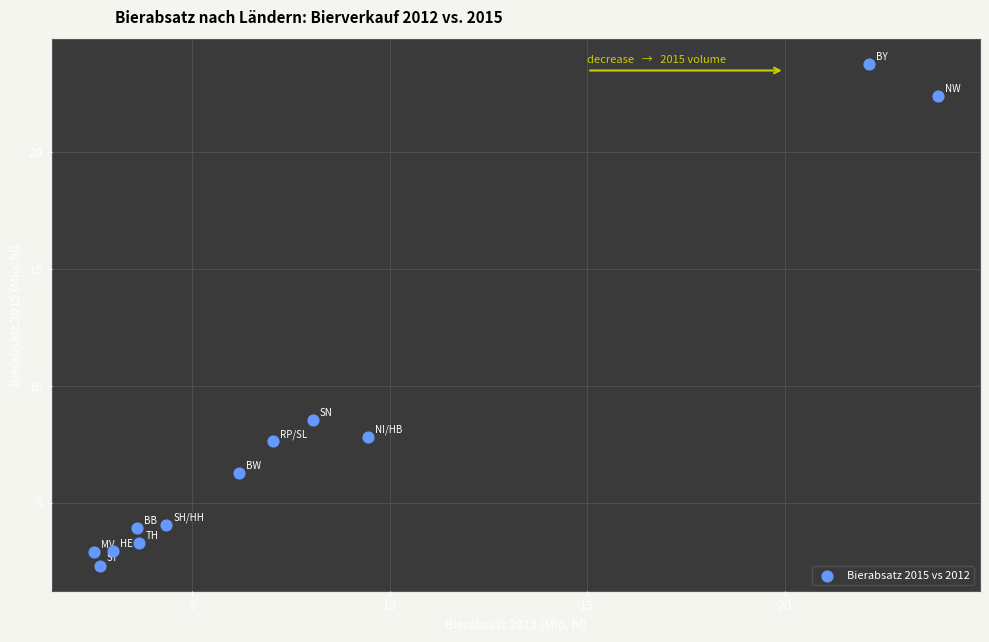

What Y value in the scatter plot is closest to 13?

8.5